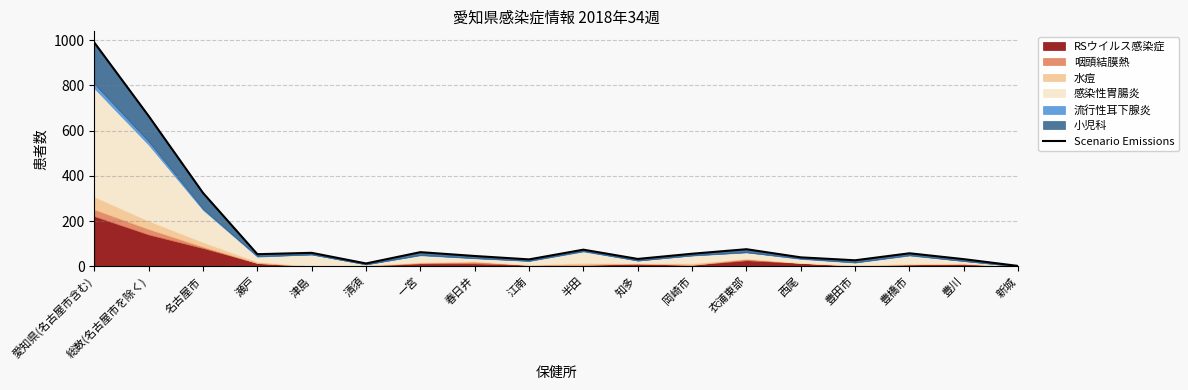

What is the change in value from 知多 to 新城?

-31